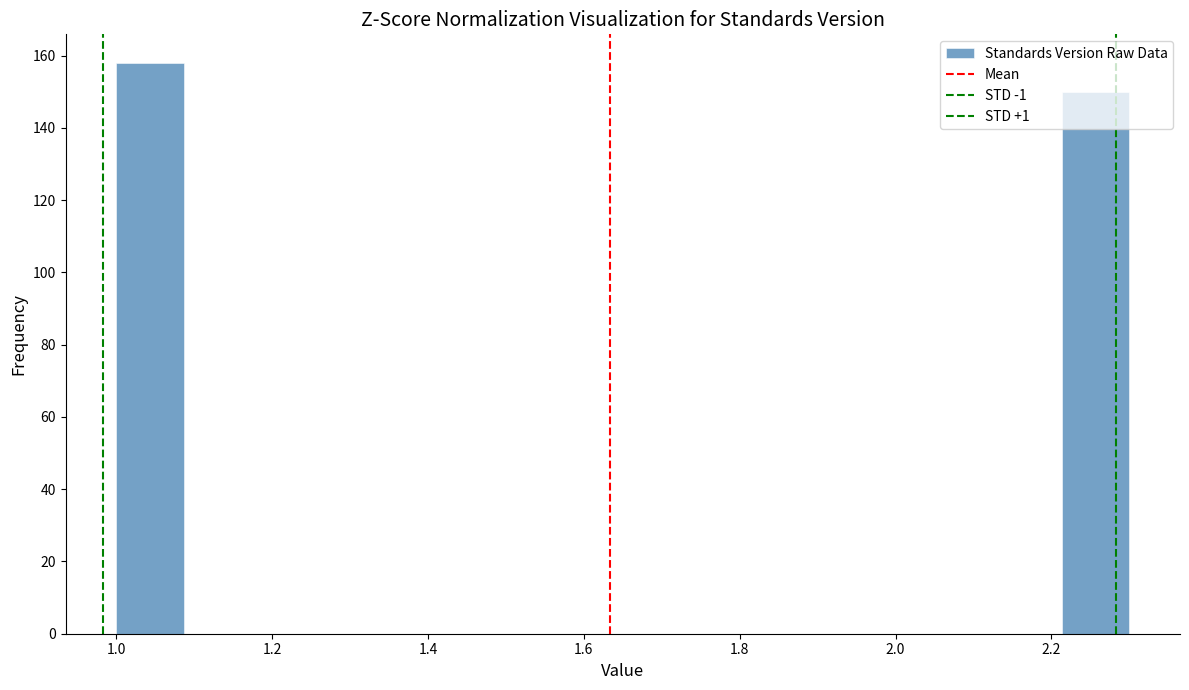

Reading left to right, list every bar in this chart as the range it spans on the x-axis followed by its height. Neither the bar edges nor the heights are printed on the chart, so give them approximately, as read against the axes.

1.00 to 1.08: 158
1.08 to 1.18: 0
1.18 to 1.26: 0
1.26 to 1.34: 0
1.34 to 1.44: 0
1.44 to 1.52: 0
1.52 to 1.60: 0
1.60 to 1.70: 0
1.70 to 1.78: 0
1.78 to 1.86: 0
1.86 to 1.96: 0
1.96 to 2.04: 0
2.04 to 2.12: 0
2.12 to 2.22: 0
2.22 to 2.30: 150